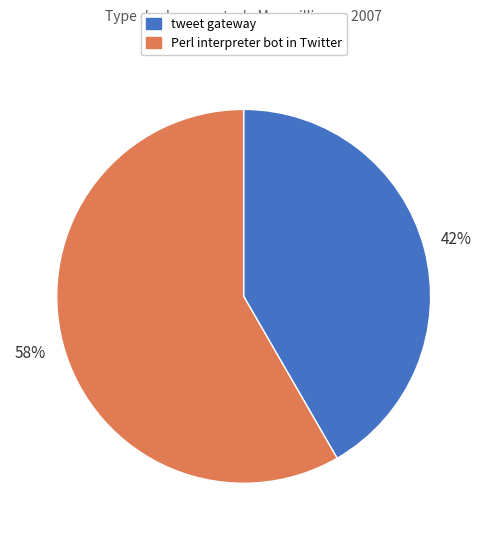

To the nearest percent, what is the combined percentage of tweet gateway and Perl interpreter bot in Twitter?

100%